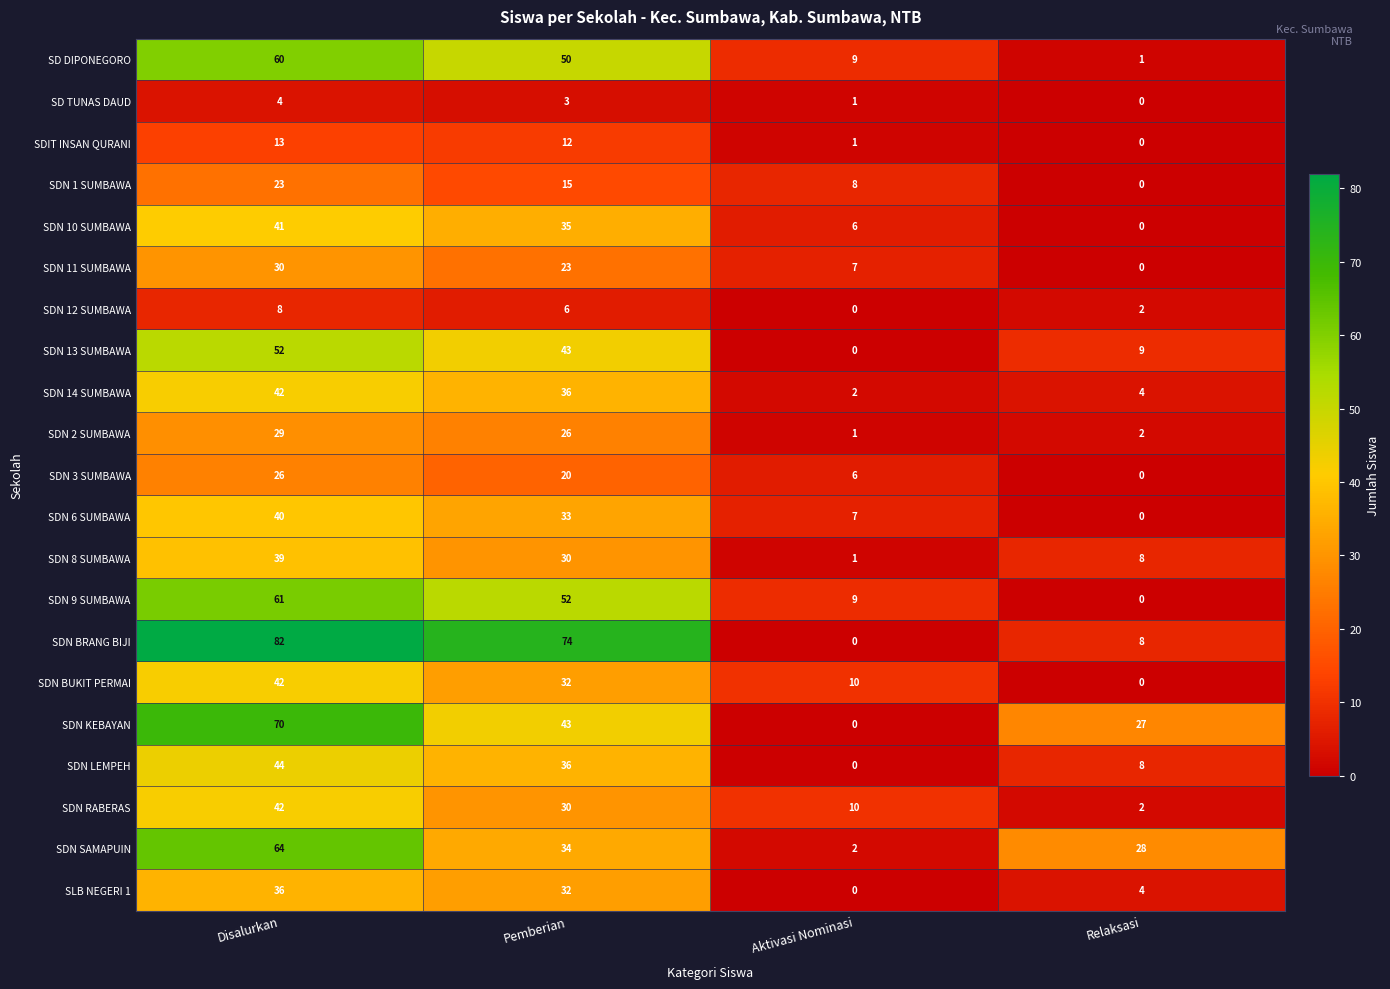

The value of SDN 11 SUMBAWA at Pemberian is 31. True or false?

False